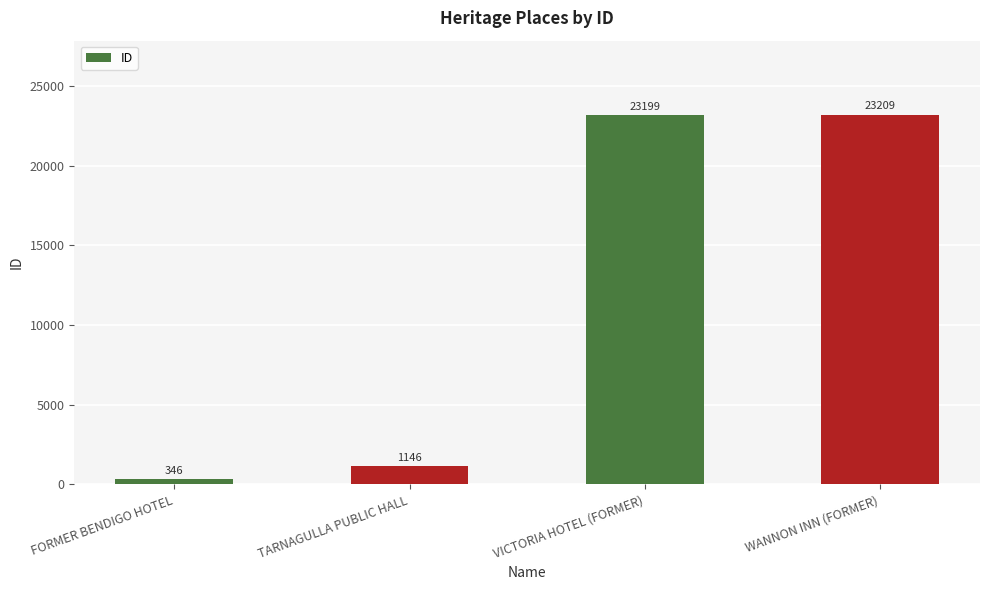

How many bars are there in total?

4